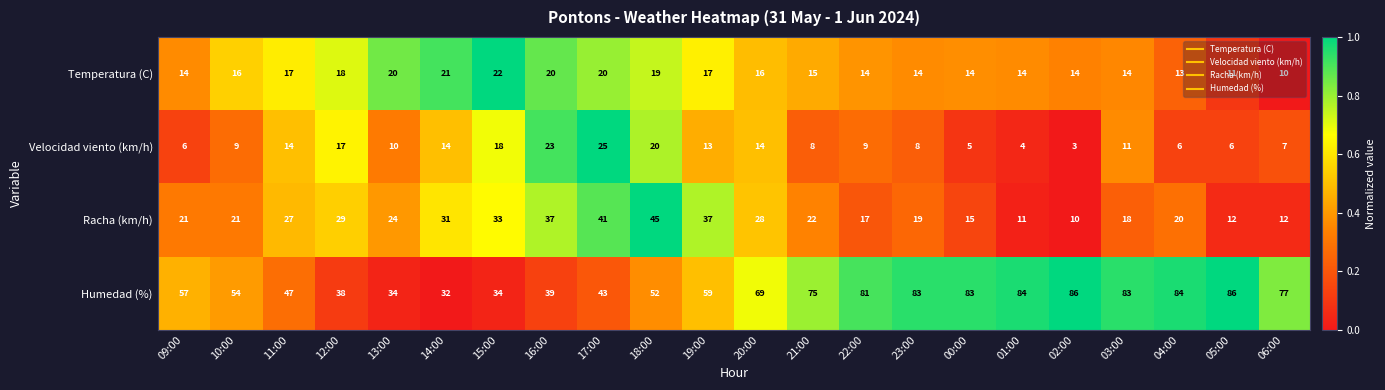

True or false: Temperatura (C) has a value of 16 at 10:00.

True